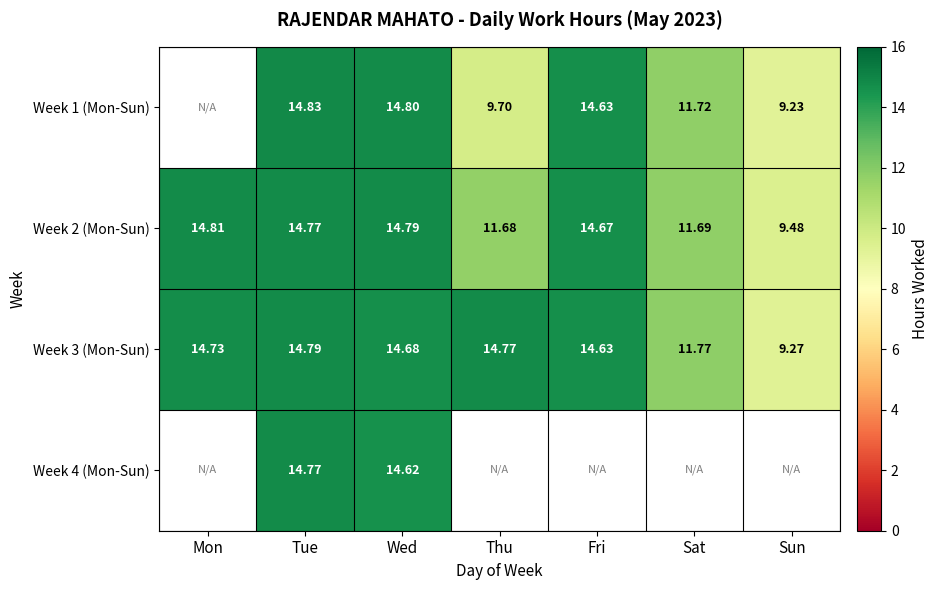

What is the average value of the Week 3 (Mon-Sun) series?

13.5